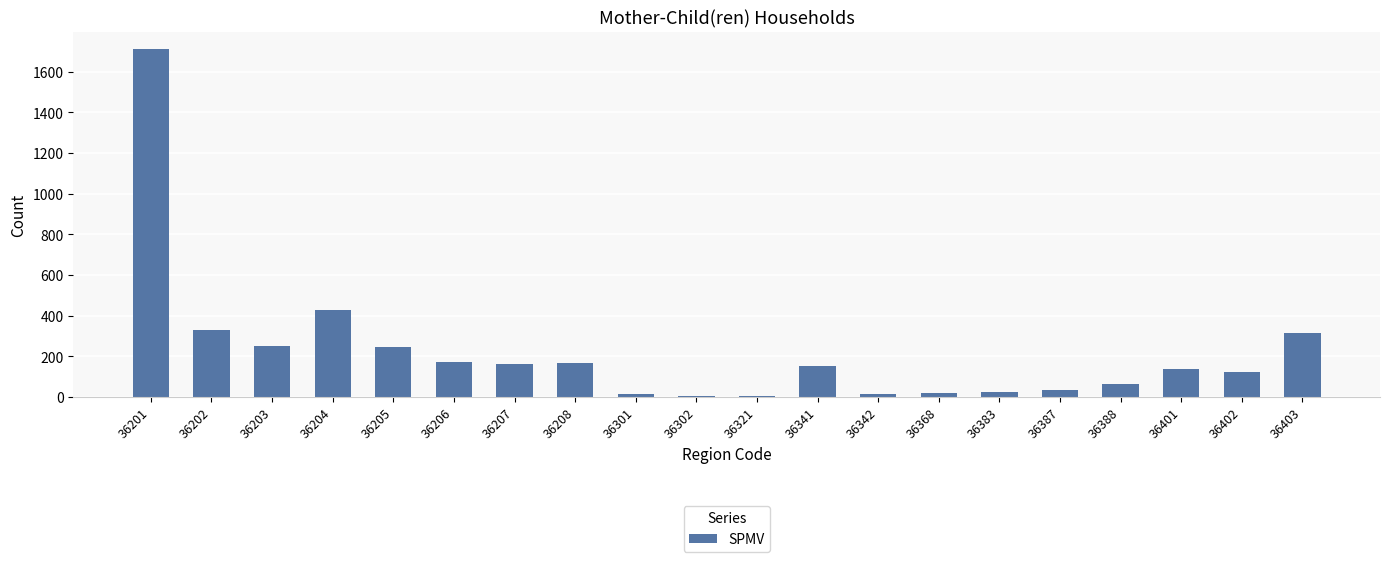

What is the greatest value displayed?

1712